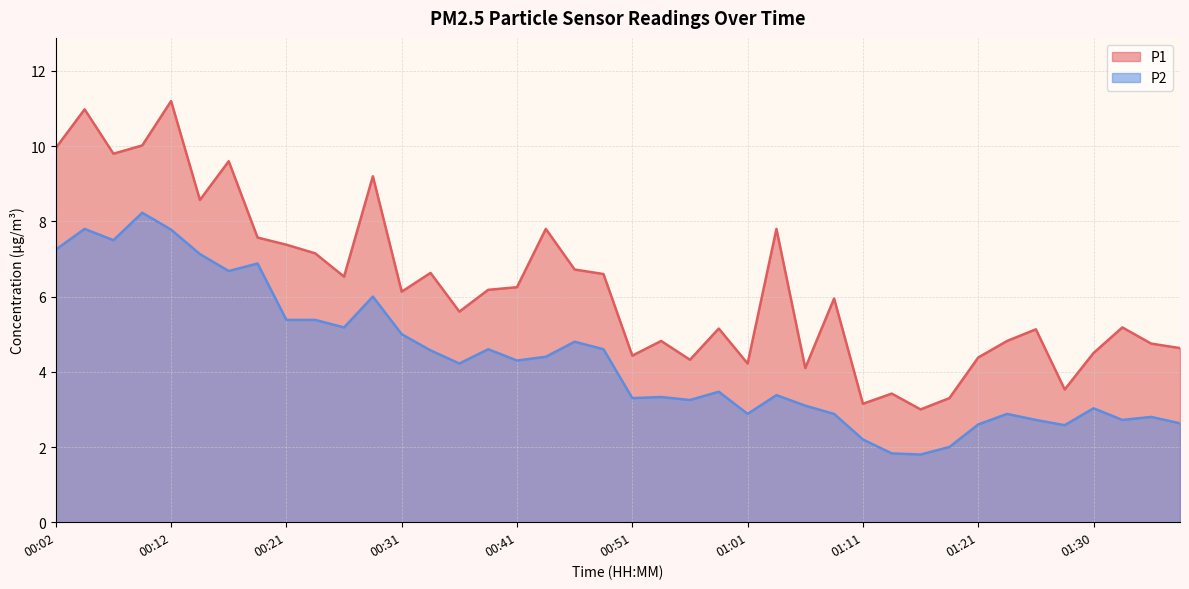

What is the value of the P2 point at the 30th from the left?

1.8